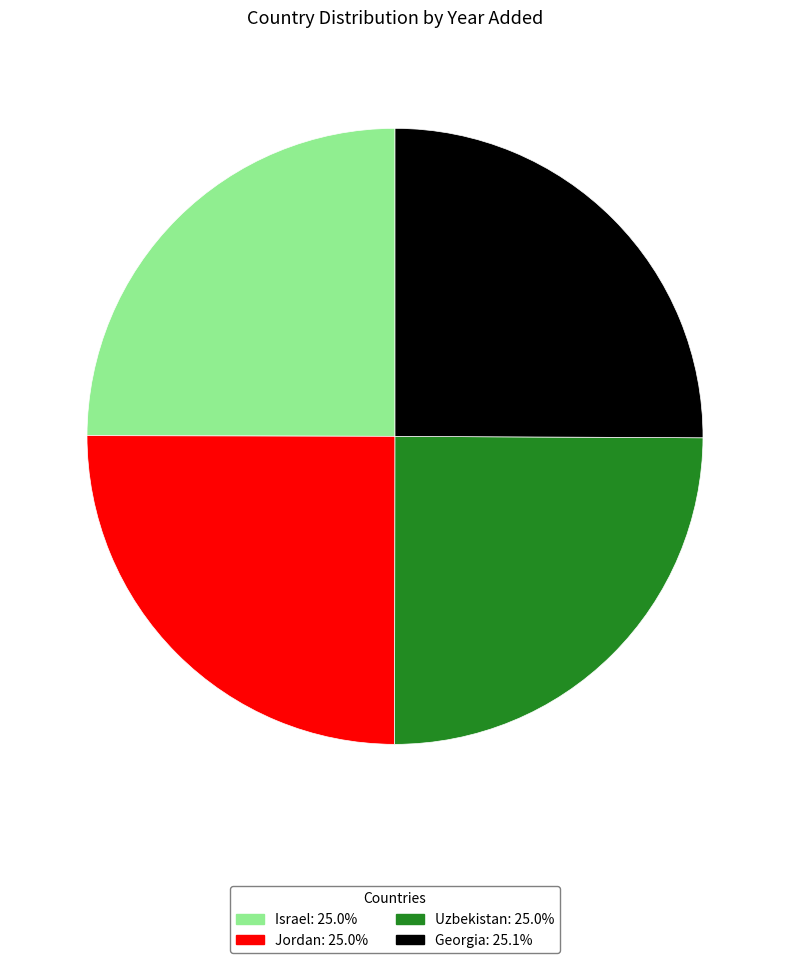

True or false: Jordan accounts for 25% of the total.

True